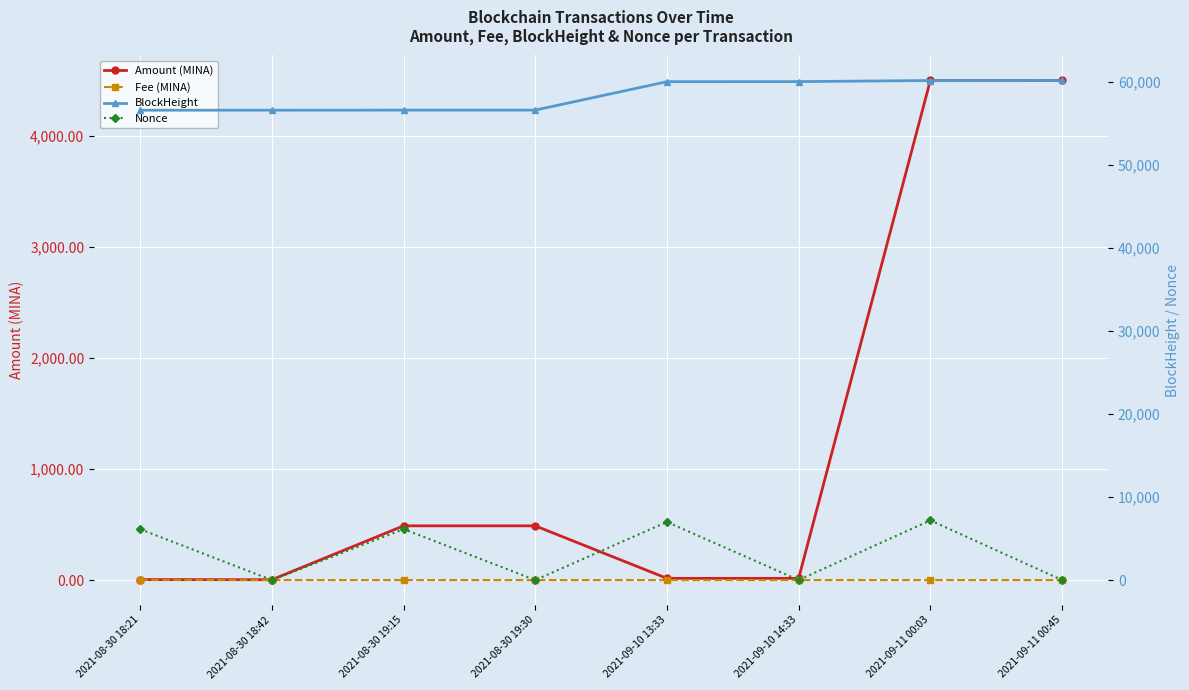

What is the value of the Amount (MINA) point at the 4th from the left?

488.4